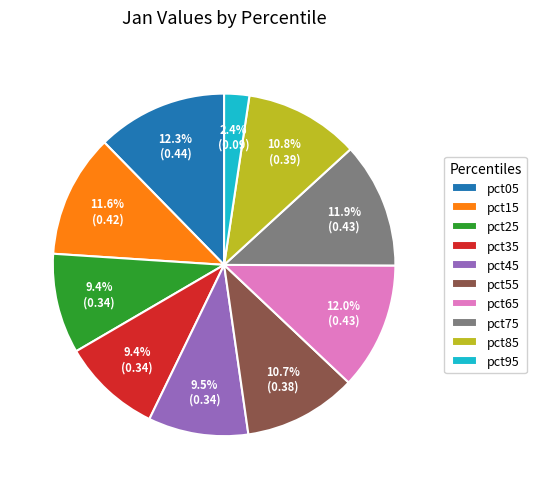

Is the sum of pct75 and pct05 greater than half?

No